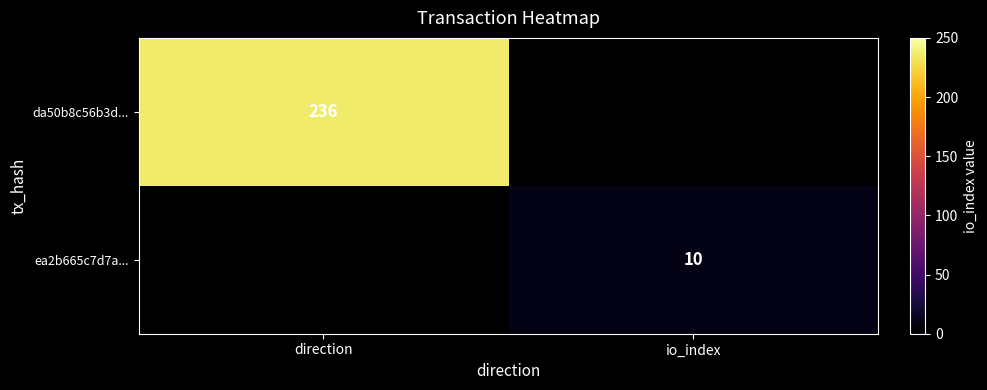

True or false: ea2b665c7d7a... has a value of 10 at io_index.

True